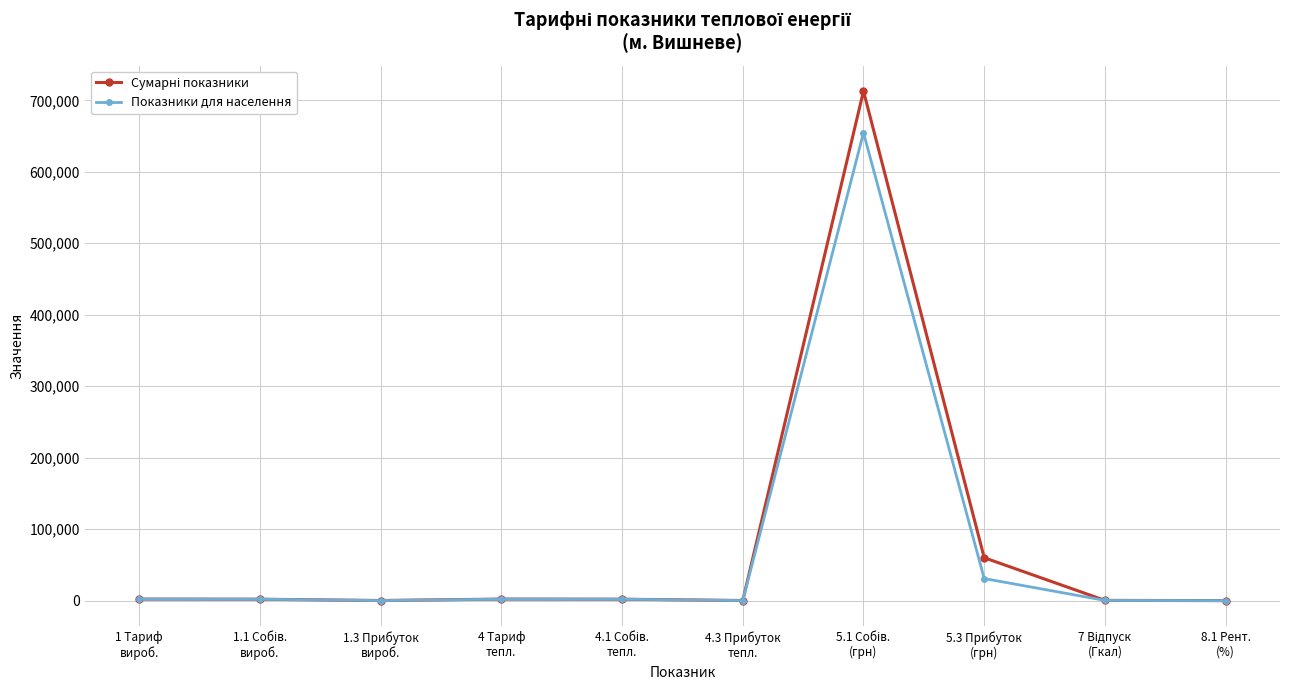

Is this an area chart (filled region under the line)?

No